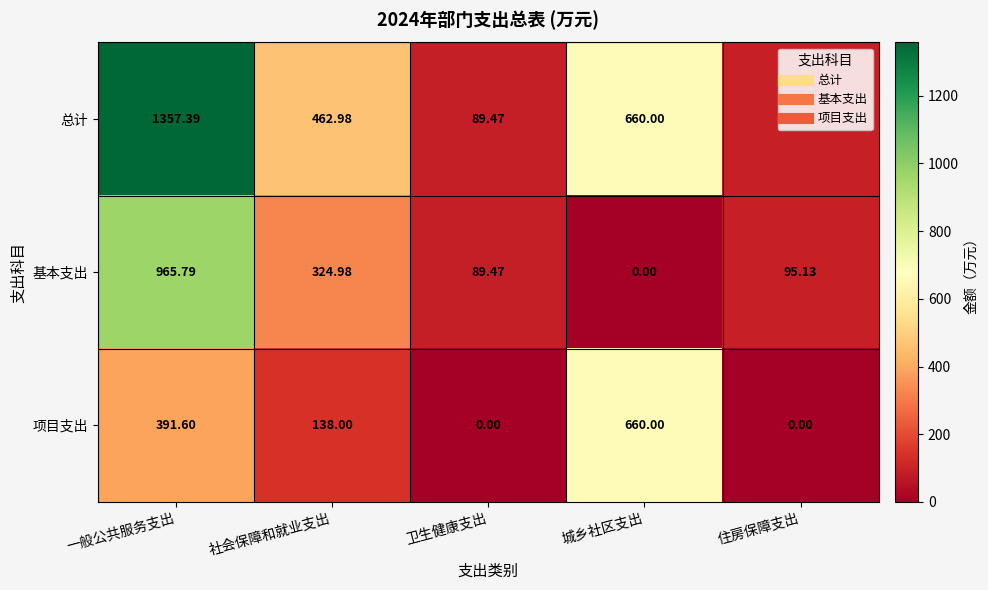

At which category is the sum across all series the highest?

一般公共服务支出